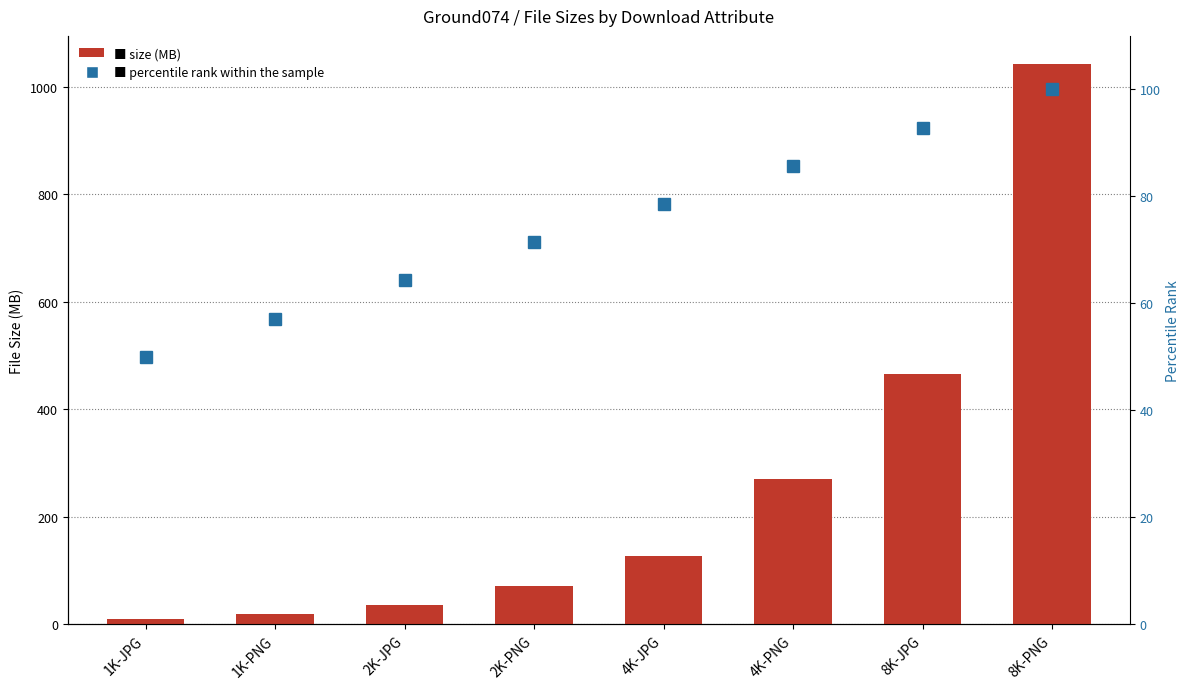

What is the difference between the highest and lowest values at 1K-PNG?

38.0